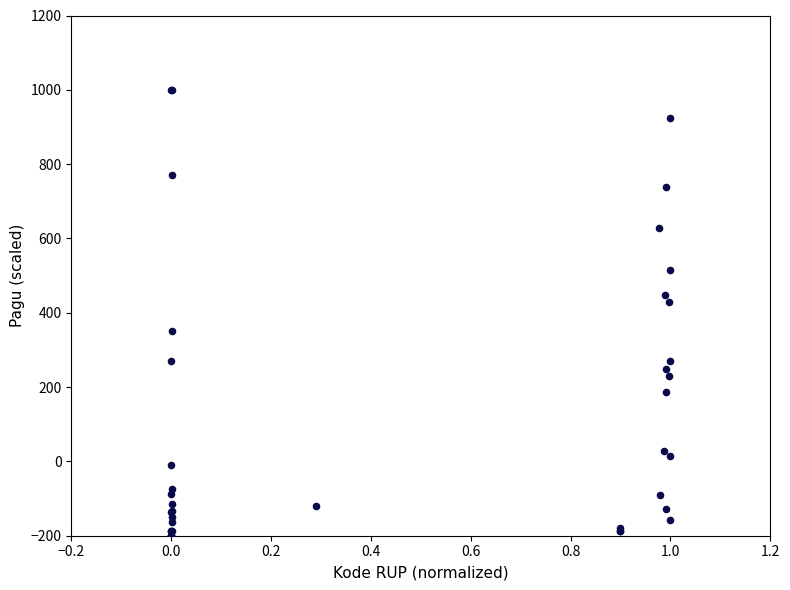

What Y value in the scatter plot is closest to 400?

430.2